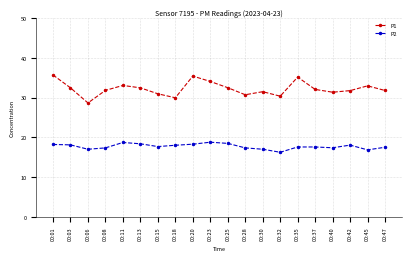

True or false: P2 and P1 intersect in this chart.

False